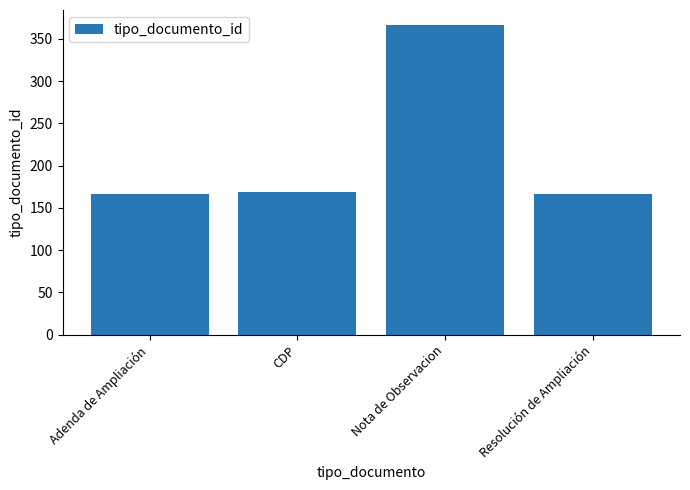

What is the average value?

217